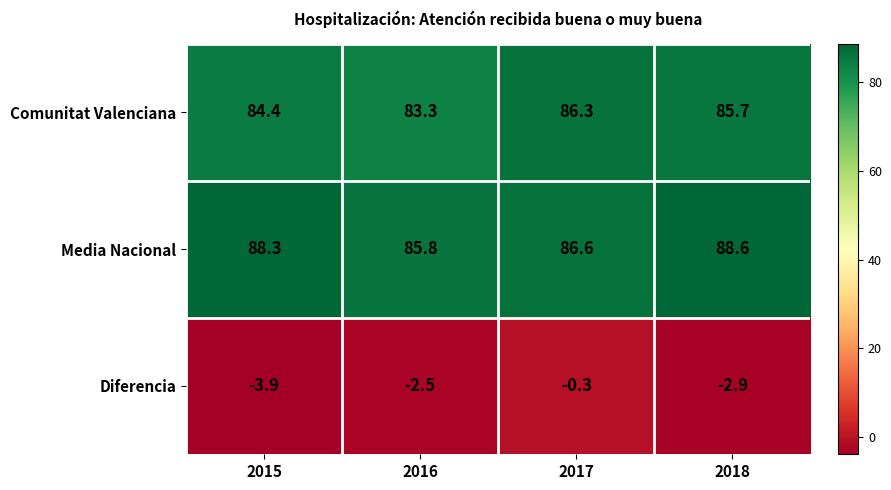

What is the approximate value of Comunitat Valenciana at 2018?

85.7